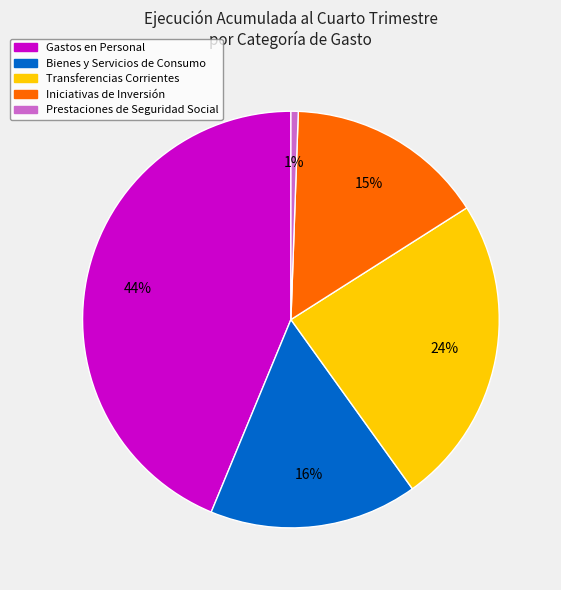

Is there any slice that represents more than half of the pie?

No